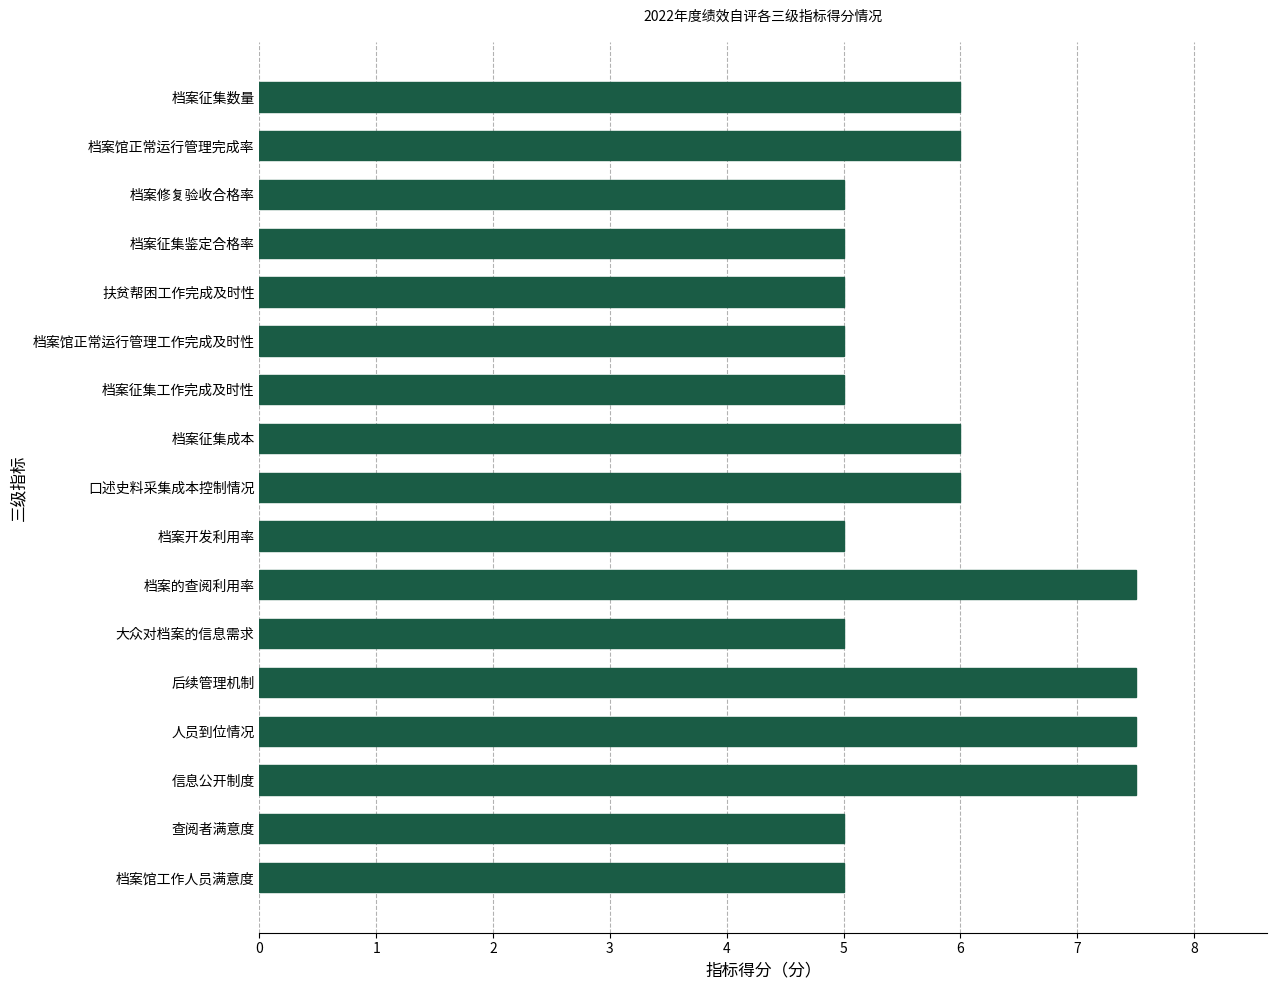

What is the average value?

5.8